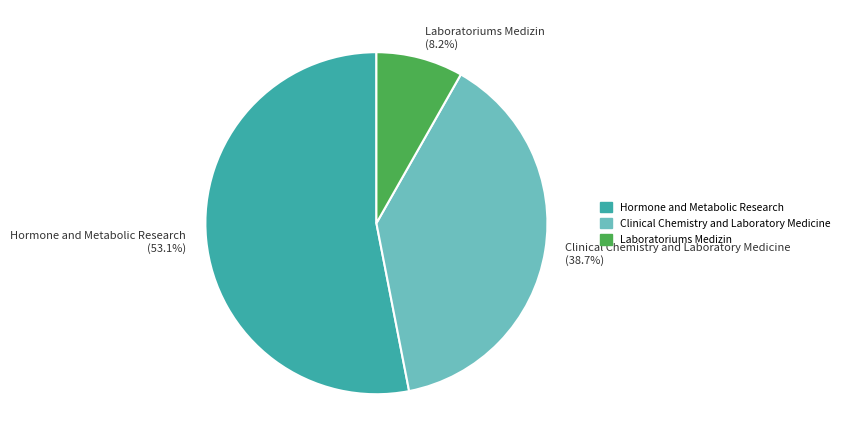

What percentage is the Clinical Chemistry and Laboratory Medicine slice, to the nearest percent?

39%